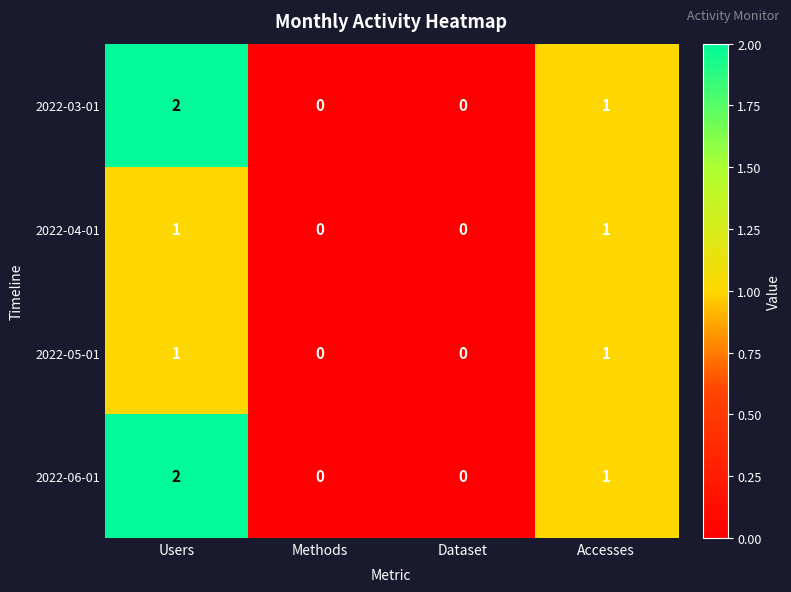

At which category is the sum across all series the highest?

Users